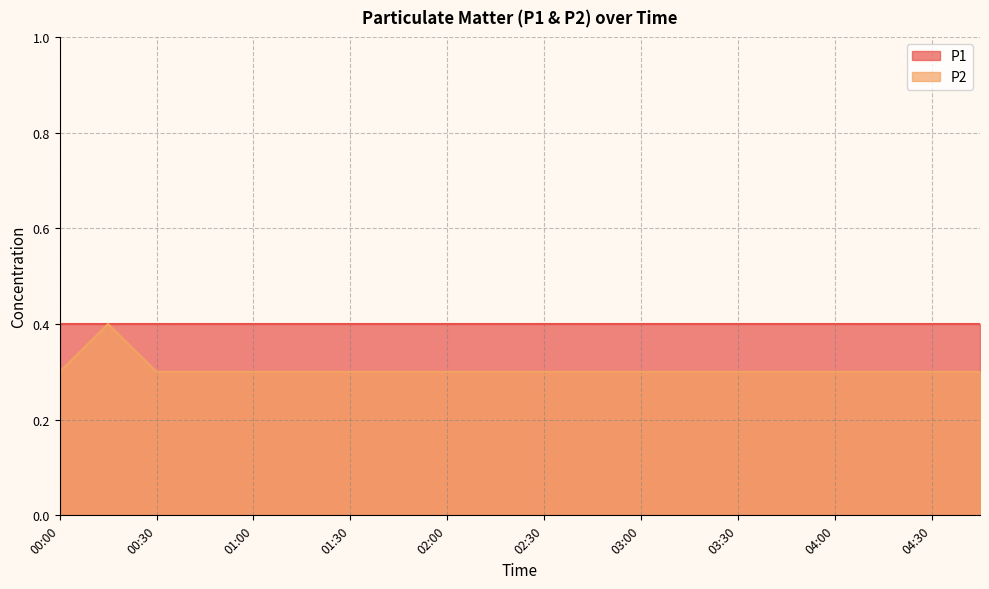

The value at 01:15 is 0.3. True or false?

True